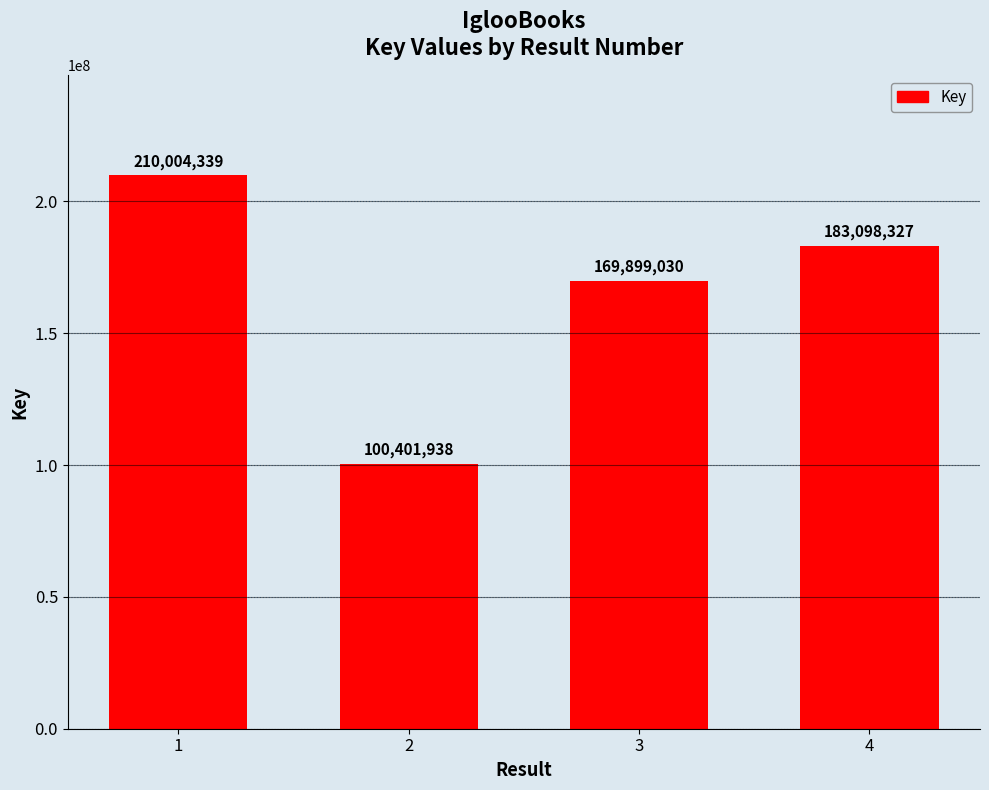

Which has a higher value, 2 or 4?

4